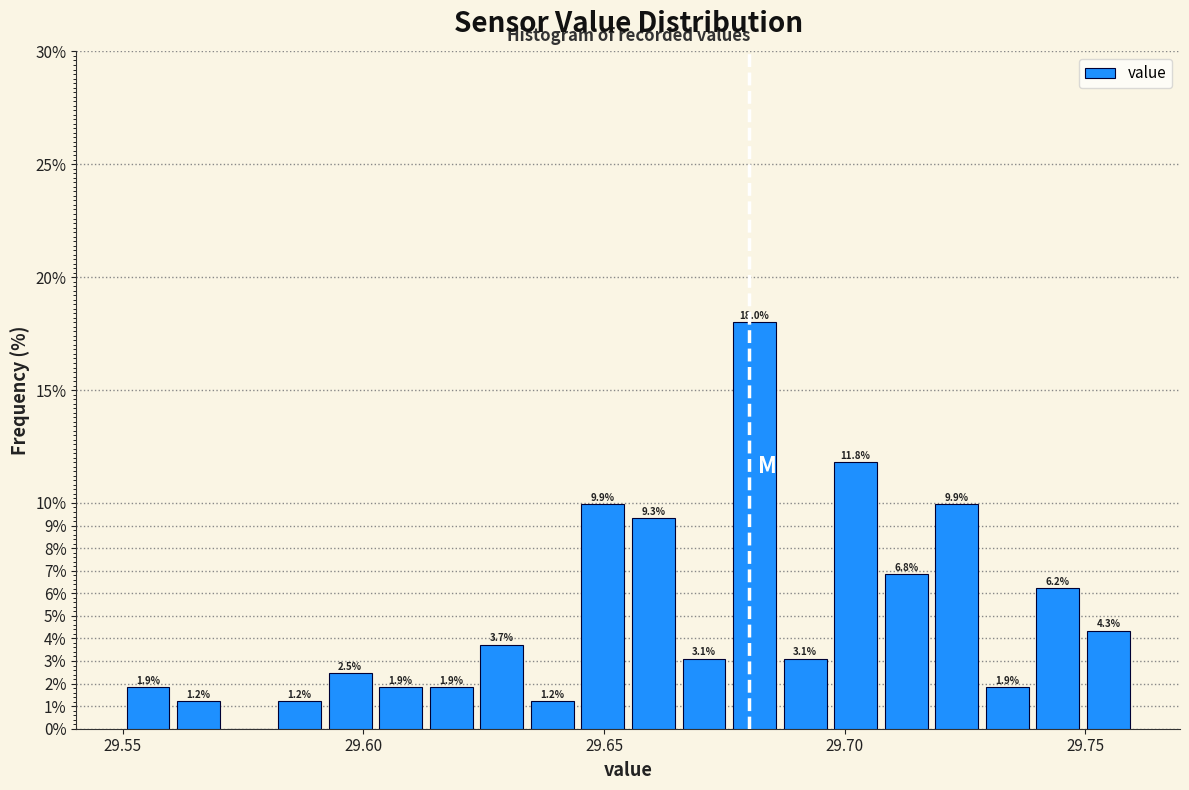

Around what value on the x-axis is the tallest bar? Give the approximate position of its centre, as read against the axis.

29.680